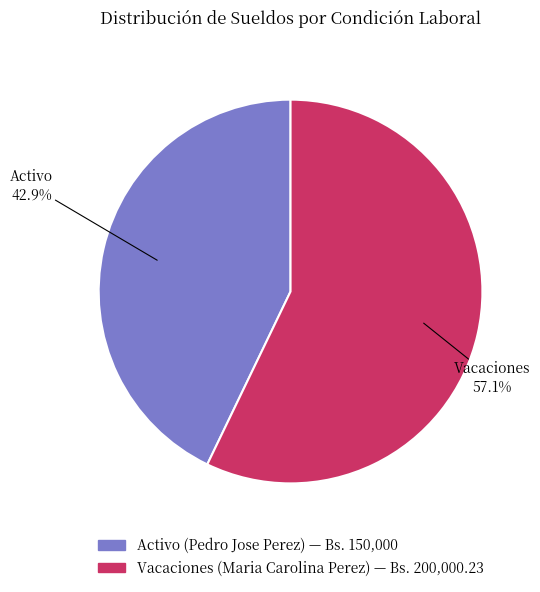

Rank the categories by value from lowest to highest.

Activo (Pedro Jose Perez), Vacaciones (Maria Carolina Perez)